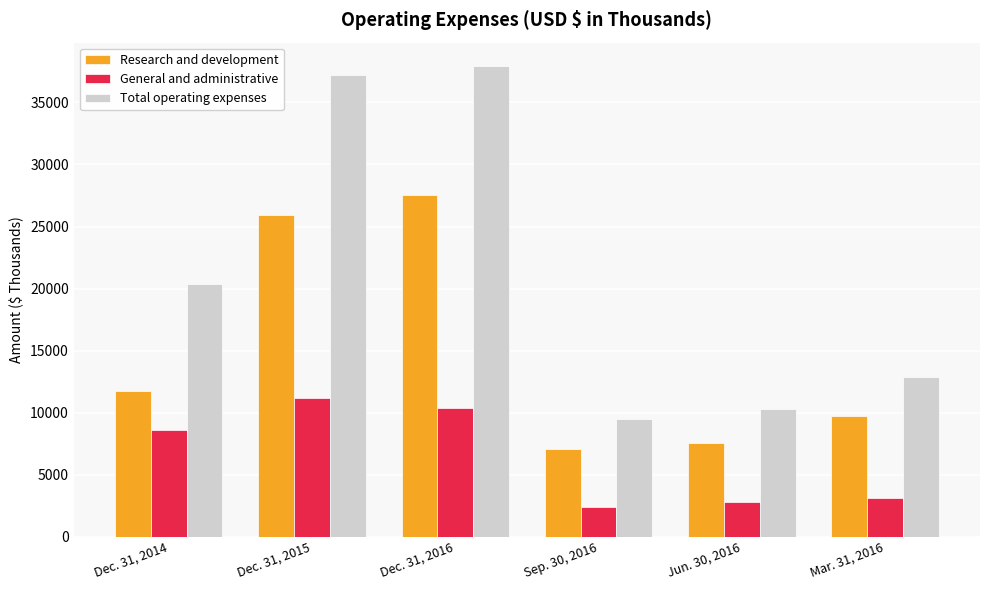

Reading left to right, list all the values displayed in this chart.

Research and development: Dec. 31, 2014=11772	Dec. 31, 2015=25948	Dec. 31, 2016=27565	Sep. 30, 2016=7089	Jun. 30, 2016=7522	Mar. 31, 2016=9770
General and administrative: Dec. 31, 2014=8587	Dec. 31, 2015=11224	Dec. 31, 2016=10355	Sep. 30, 2016=2374	Jun. 30, 2016=2773	Mar. 31, 2016=3118
Total operating expenses: Dec. 31, 2014=20359	Dec. 31, 2015=37172	Dec. 31, 2016=37920	Sep. 30, 2016=9463	Jun. 30, 2016=10295	Mar. 31, 2016=12888